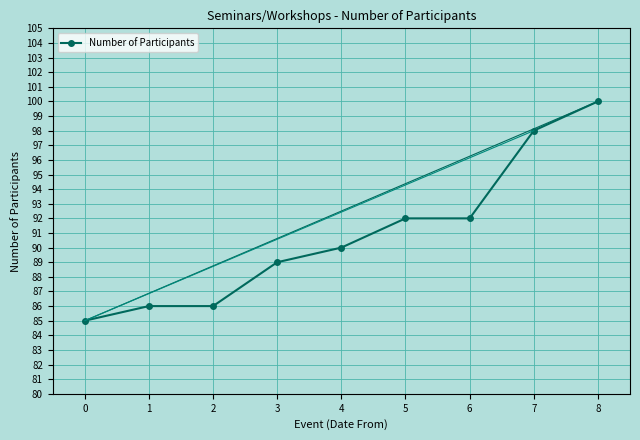

What is the difference between the maximum and minimum values?

15